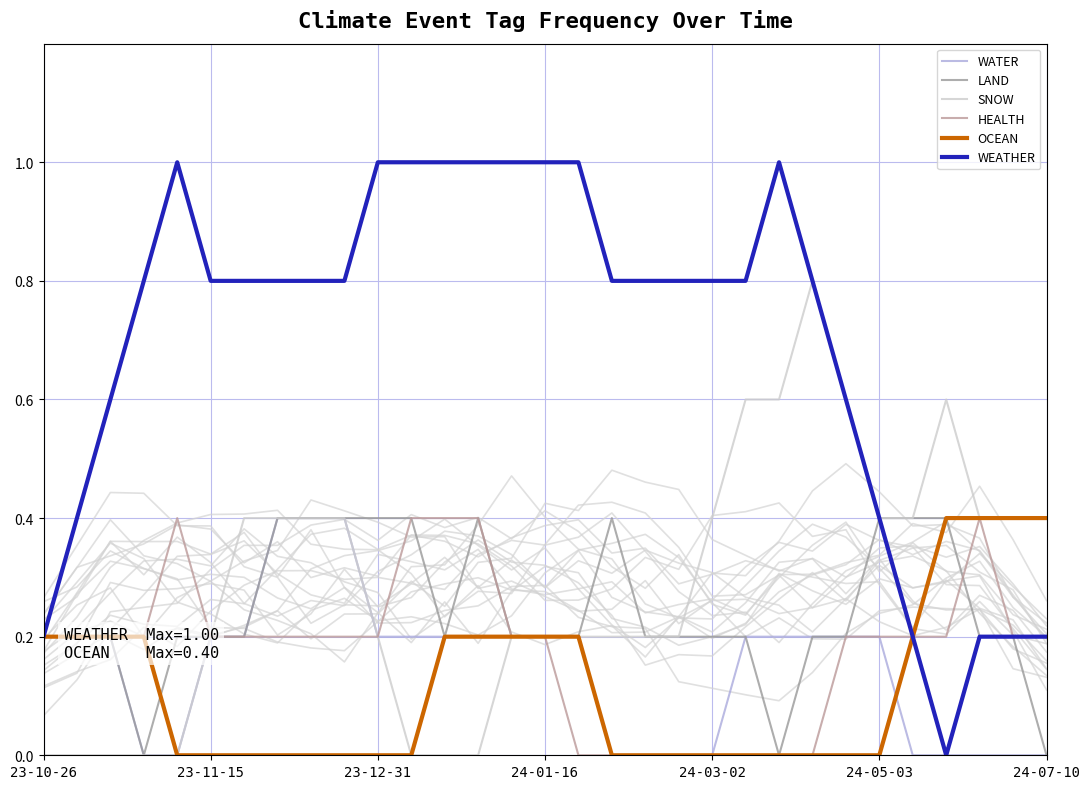

Is the value of WATER at 24-03-02 greater than the value of OCEAN at 20?

No